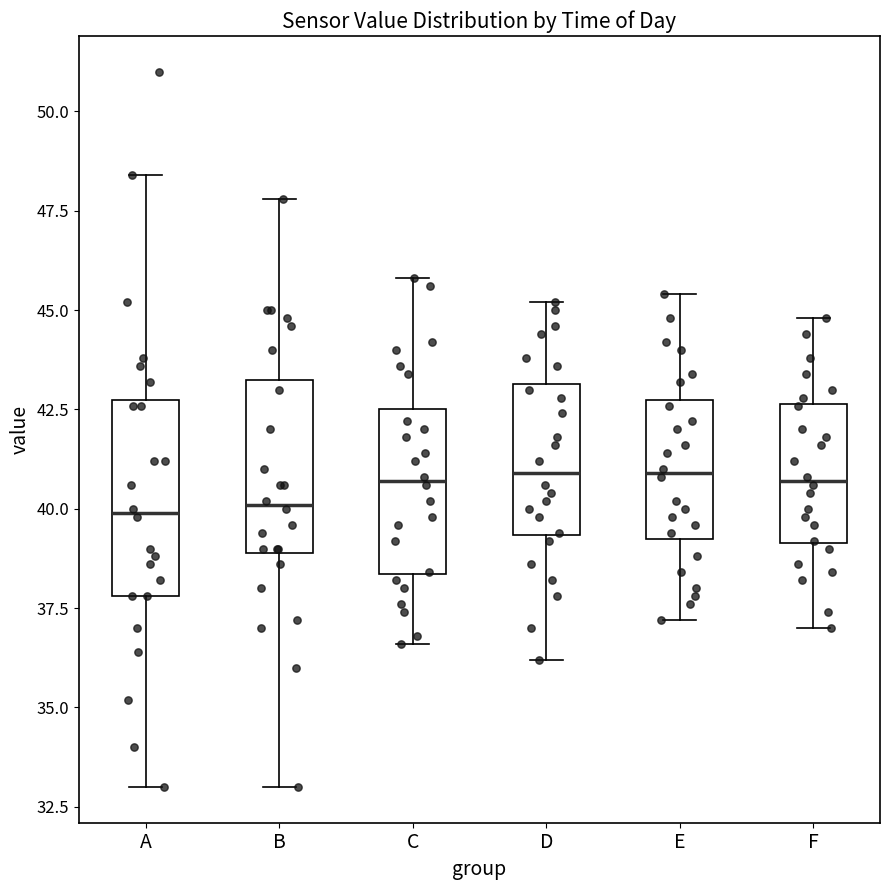

Reading left to right, read every box against the y-axis: the position of its median line, the range the box covers, and the ends of its whiskers. The values are not printed on the chart, so give them approximately, as read against the axis.

A: median 40.0, box 38.0 to 43.0, whiskers 33.0 to 48.5
B: median 40.0, box 39.0 to 43.5, whiskers 33.0 to 48.0
C: median 40.5, box 38.5 to 42.5, whiskers 36.5 to 46.0
D: median 41.0, box 39.5 to 43.0, whiskers 36.0 to 45.0
E: median 41.0, box 39.5 to 43.0, whiskers 37.0 to 45.5
F: median 40.5, box 39.0 to 42.5, whiskers 37.0 to 45.0